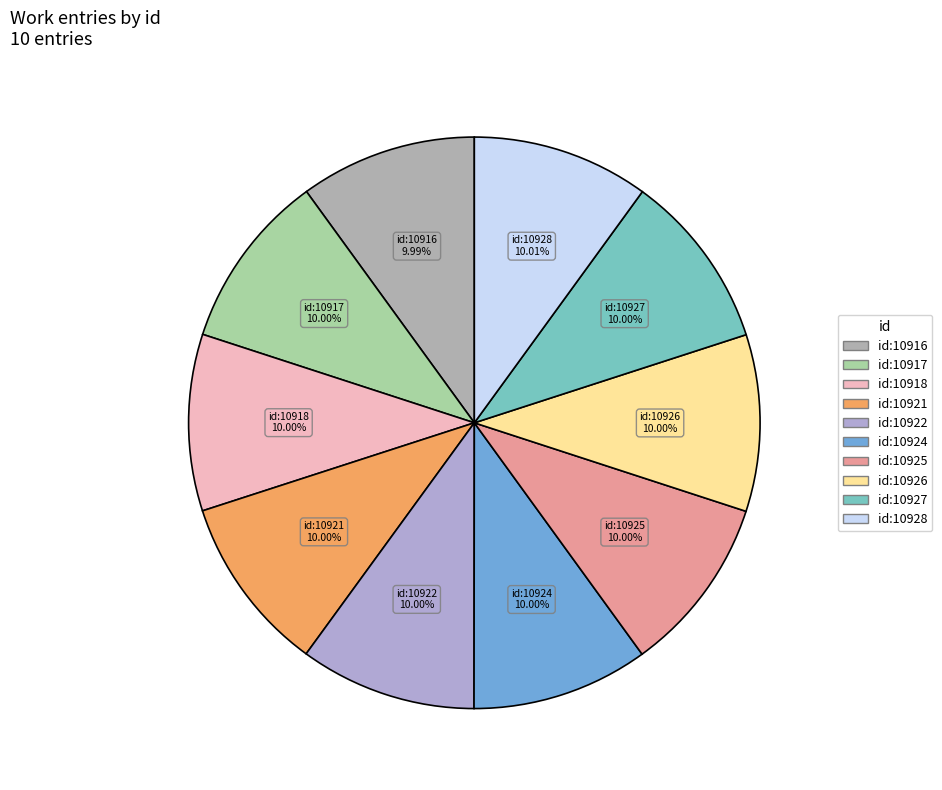

Combined, do id:10918 and id:10916 account for over 50%?

No